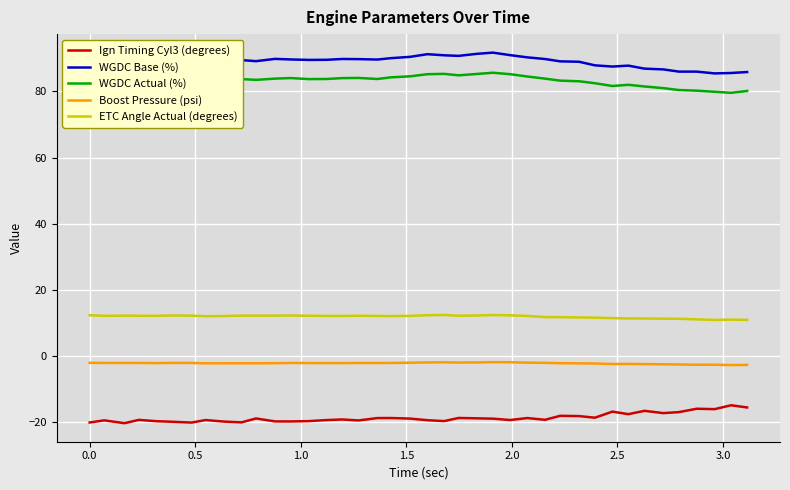

True or false: ETC Angle Actual (degrees) and Boost Pressure (psi) cross at least once.

False